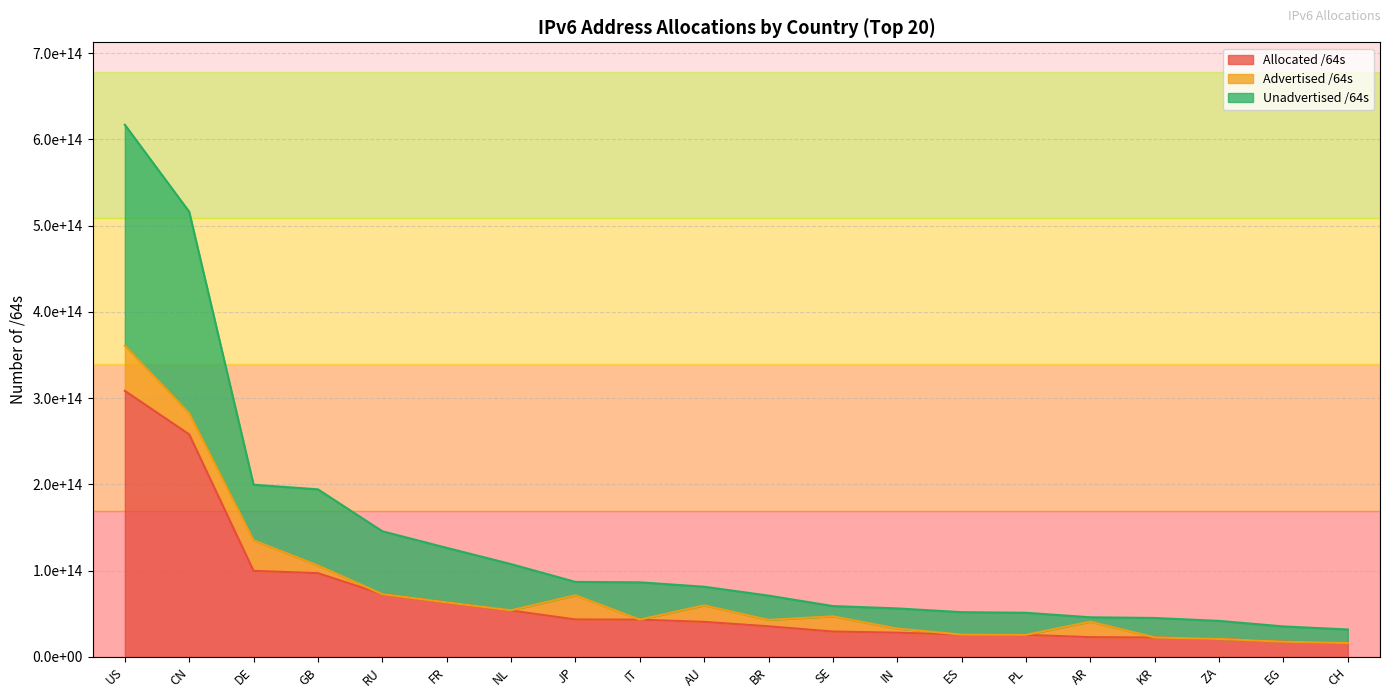

What is the maximum value shown in the chart?

617018671366144